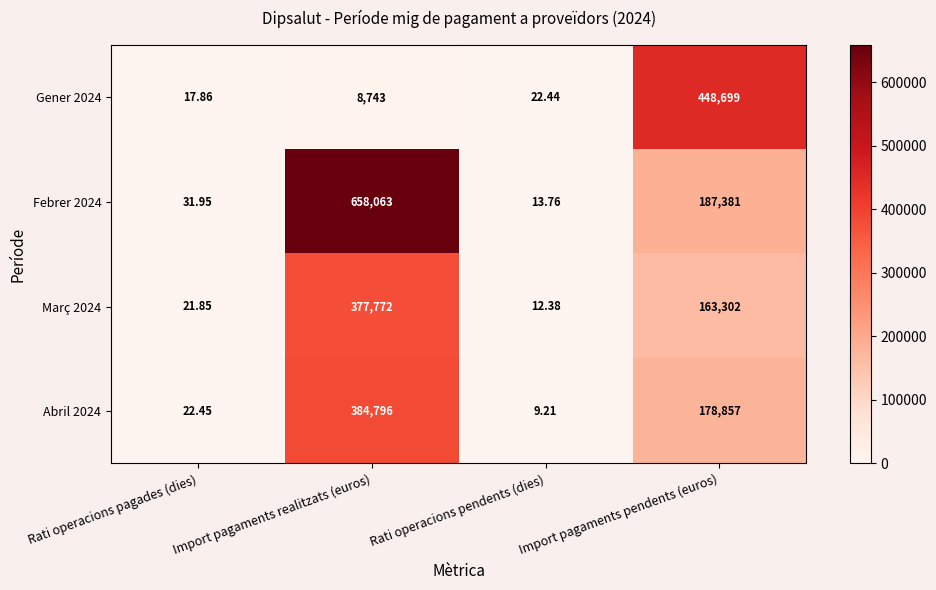

List the labels in order of Gener 2024 value, smallest first.

Rati operacions pagades (dies), Rati operacions pendents (dies), Import pagaments realitzats (euros), Import pagaments pendents (euros)